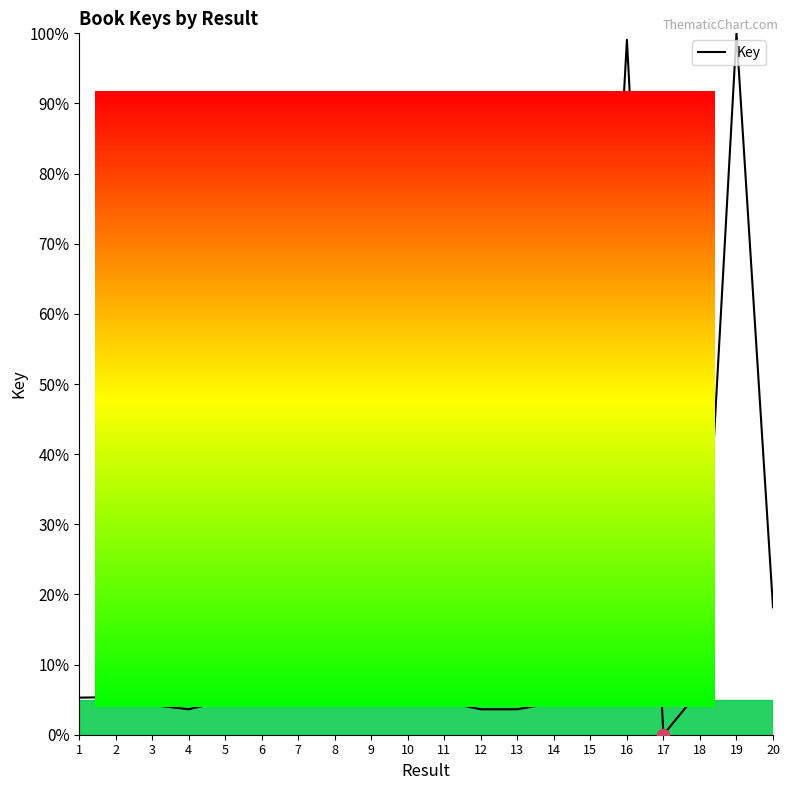

What is the ratio of the value at 7 to the value at 8?

1.0